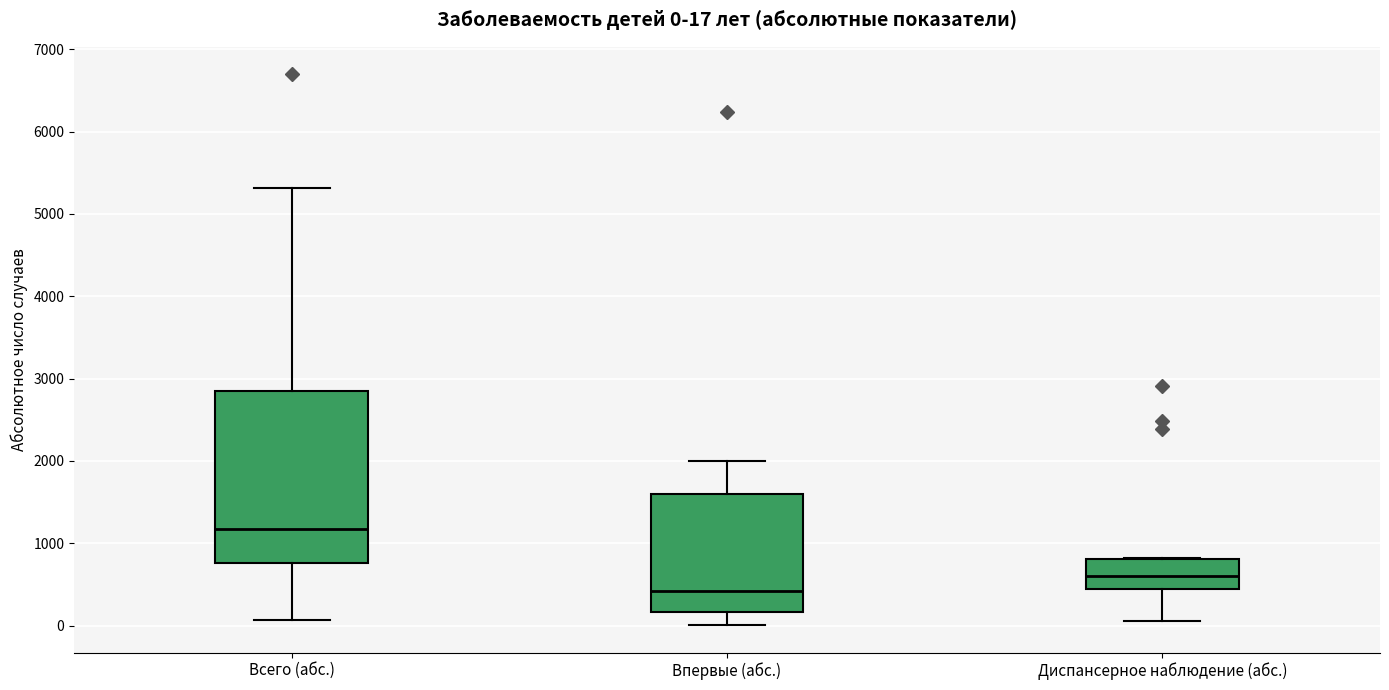

Which box's median line is the lowest?

Впервые (абс.)